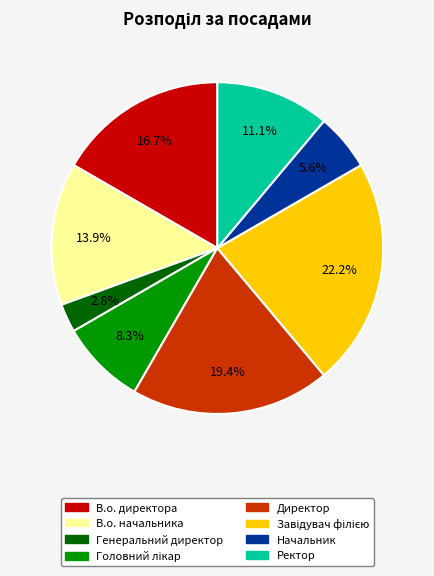

Does any single category account for the majority?

No